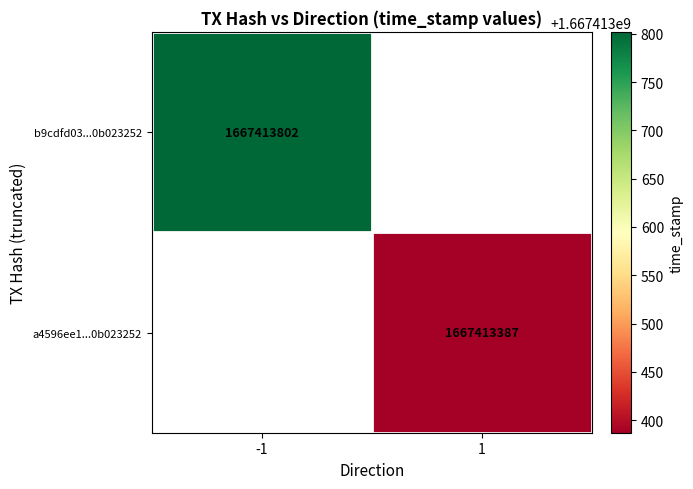

Is it true that b9cdfd03d7b8f3e423a5b624844609a0b023252 equals 699576764 at time_stamp?

False